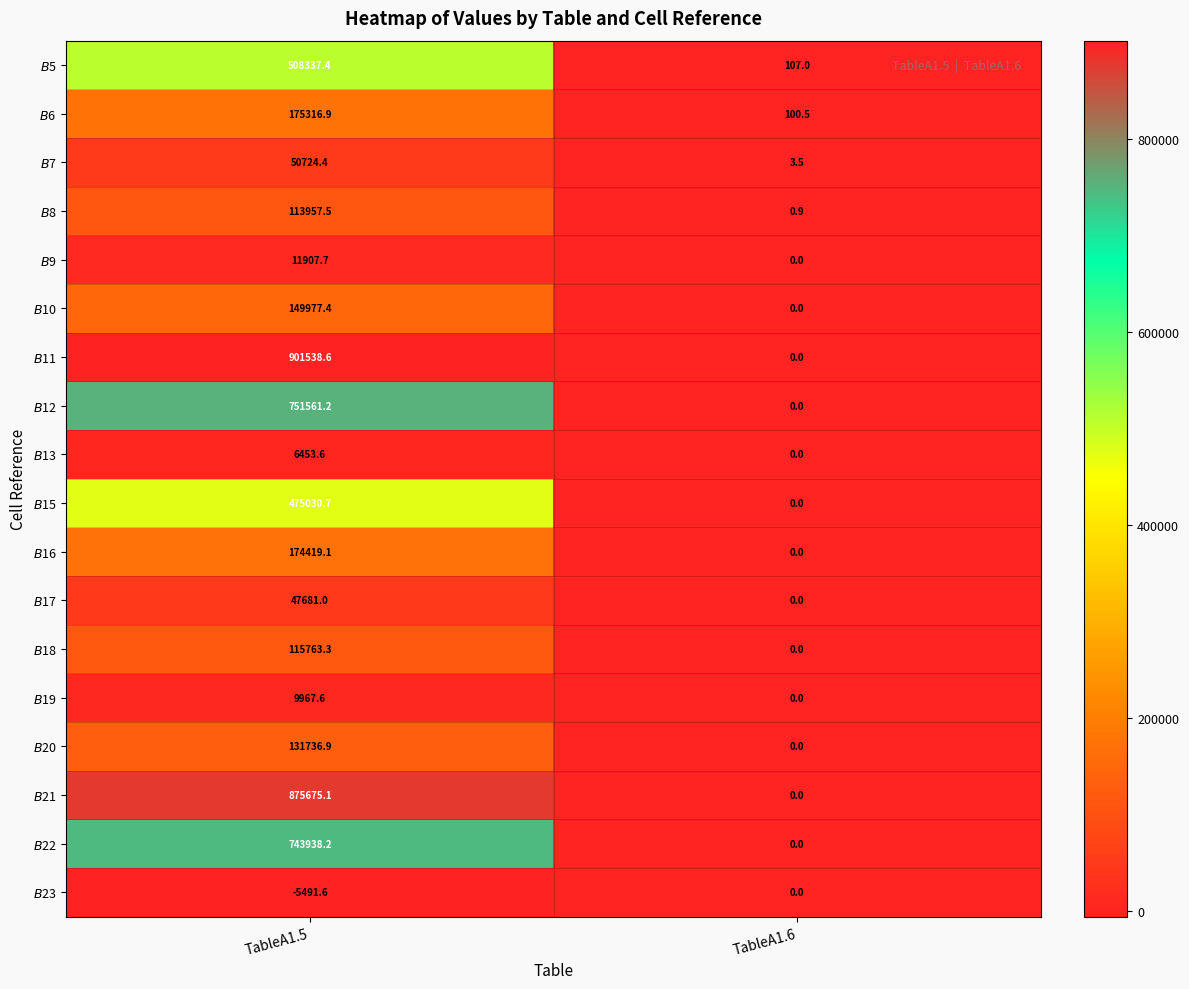

What is the minimum value shown in the chart?

-5491.6